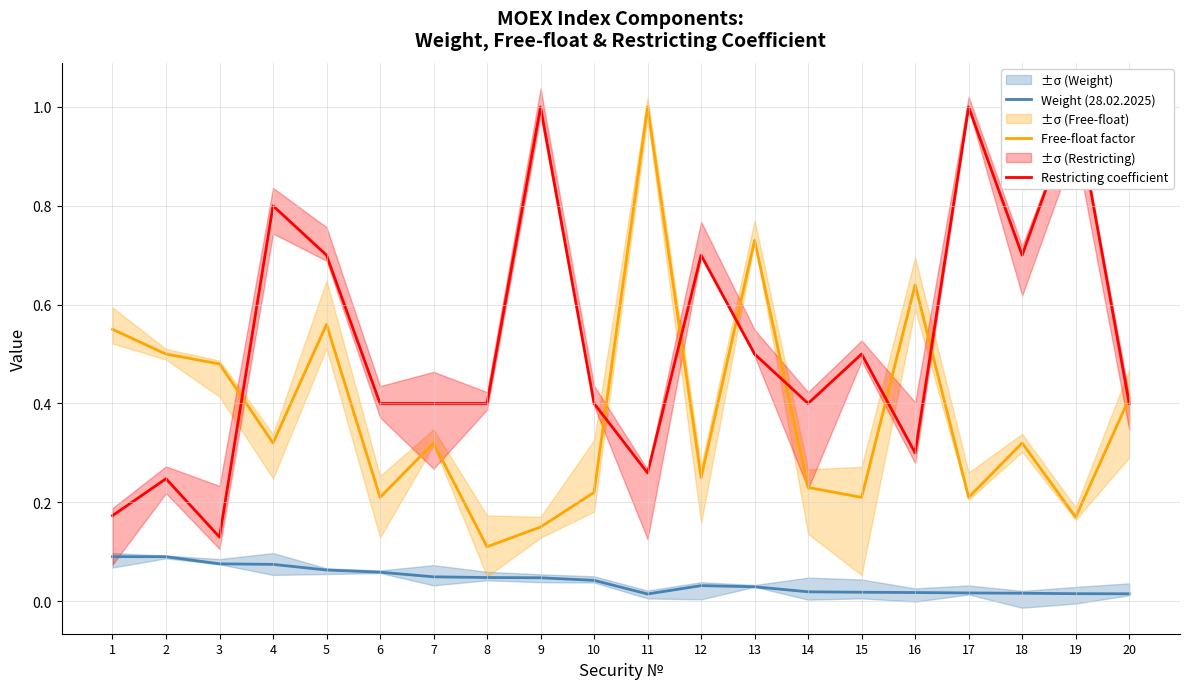

What are all the series names shown in the legend?

Weight (28.02.2025), Free-float factor, Restricting coefficient